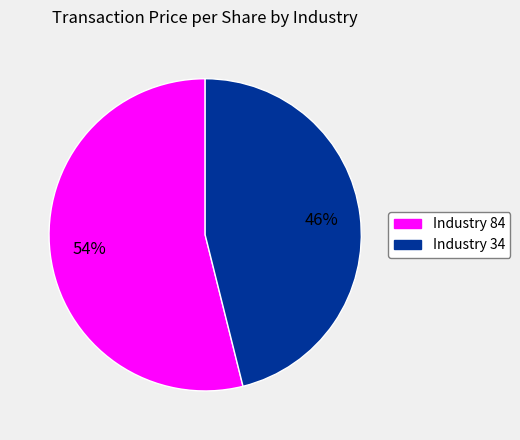

Is it true that Industry 34 is 46% of the pie?

True